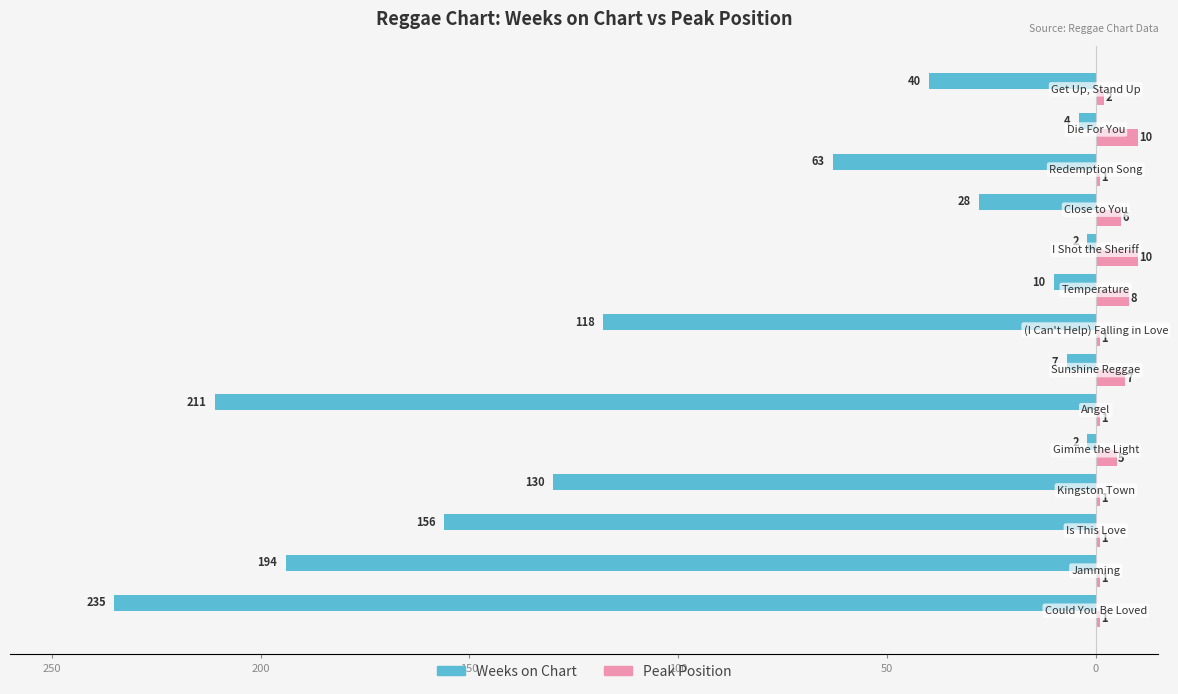

What is the difference between the maximum and minimum values in the Peak Position series?

9